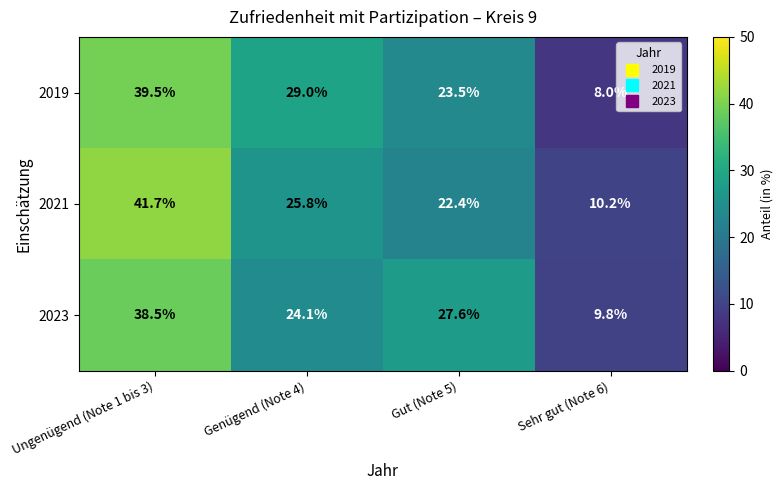

What is the total value across all series at Genügend (Note 4)?

78.9